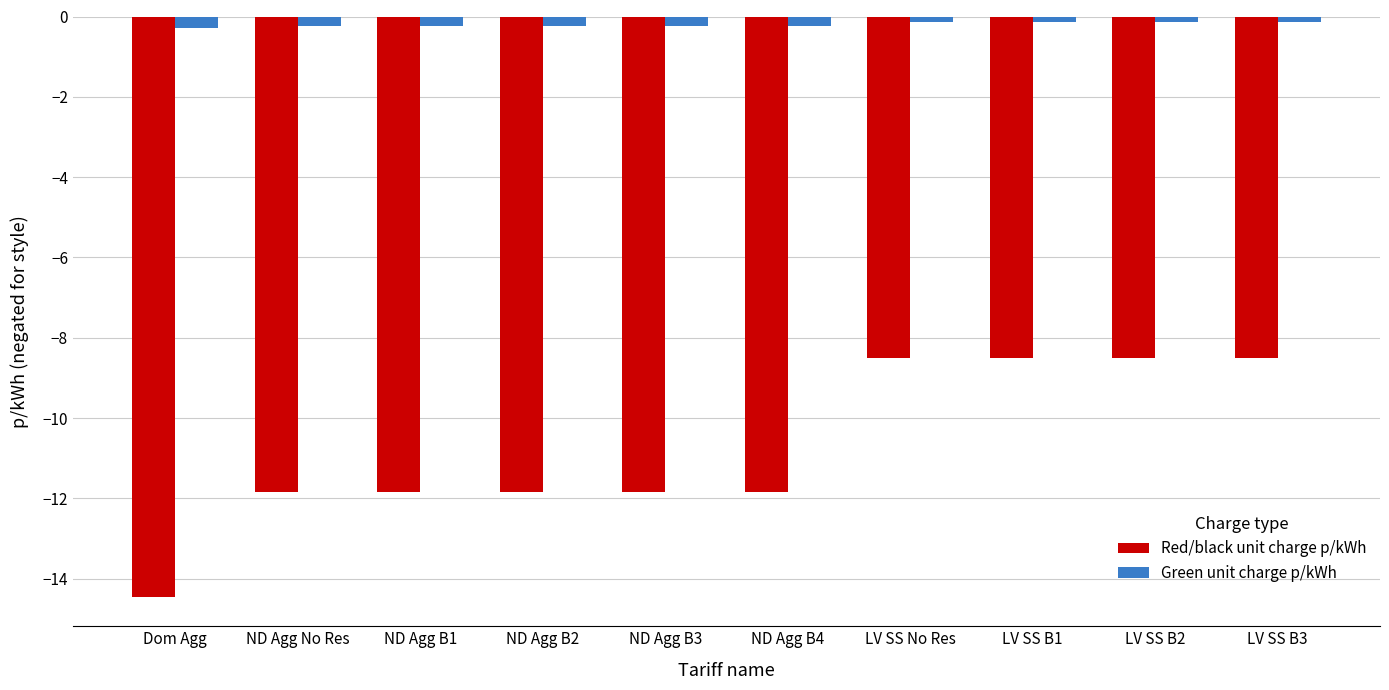

What value does the Green unit charge p/kWh series have at LV SS B2?

-0.1